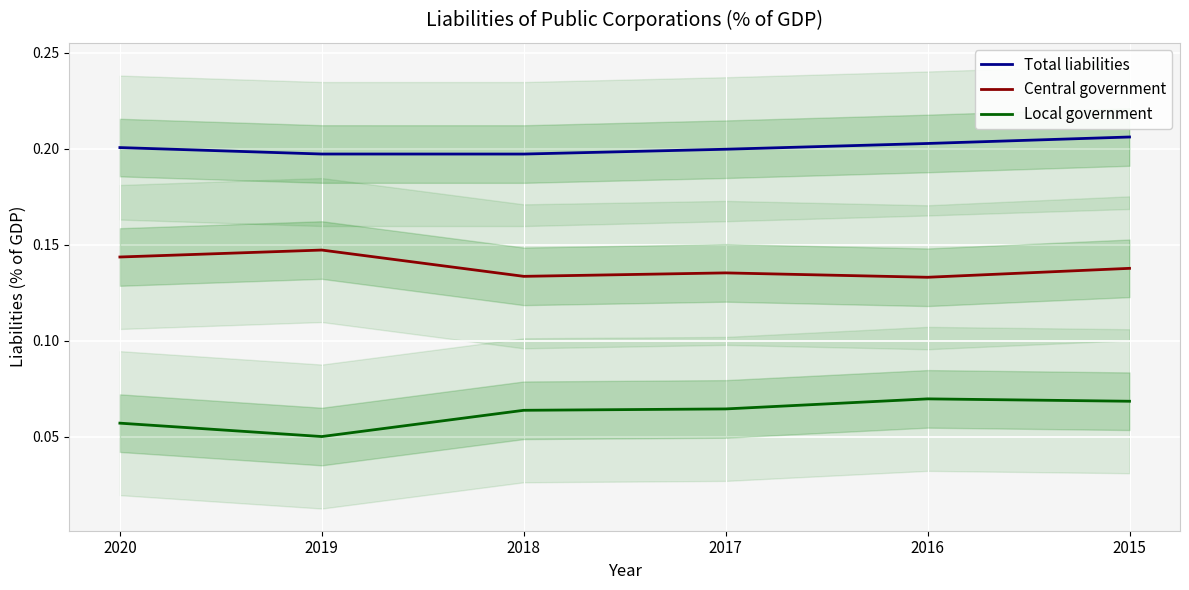

Which series changed the most between 2020 and 2016?

Local government